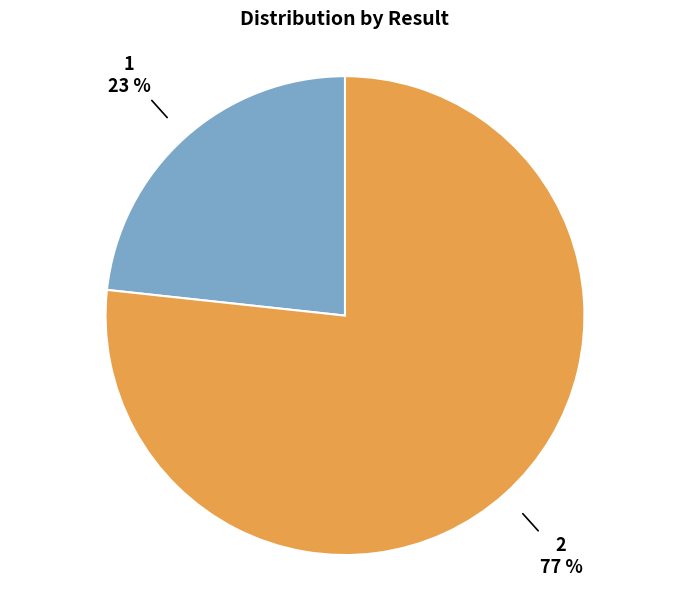

To the nearest percent, what is the average slice percentage?

50%